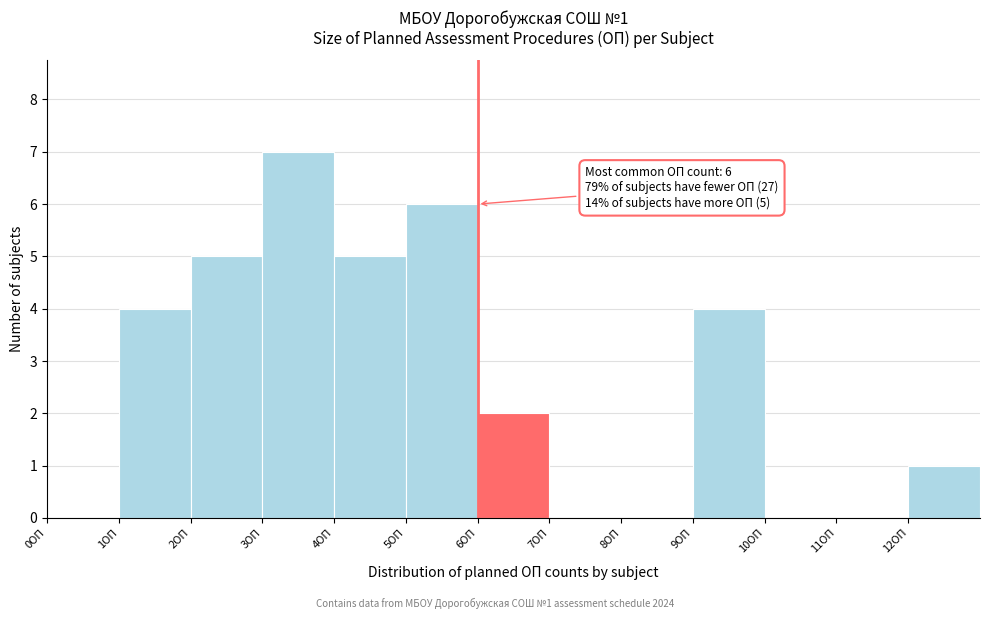

Over which range of the x-axis is the bar tallest?

3 to 4